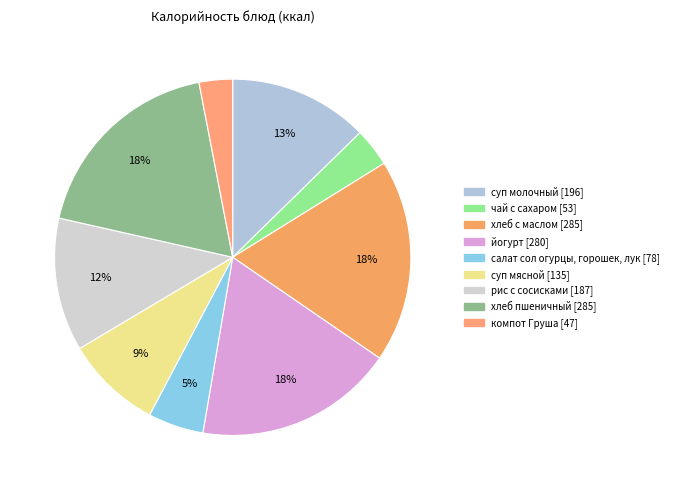

Which slice is the smallest?

компот Груша